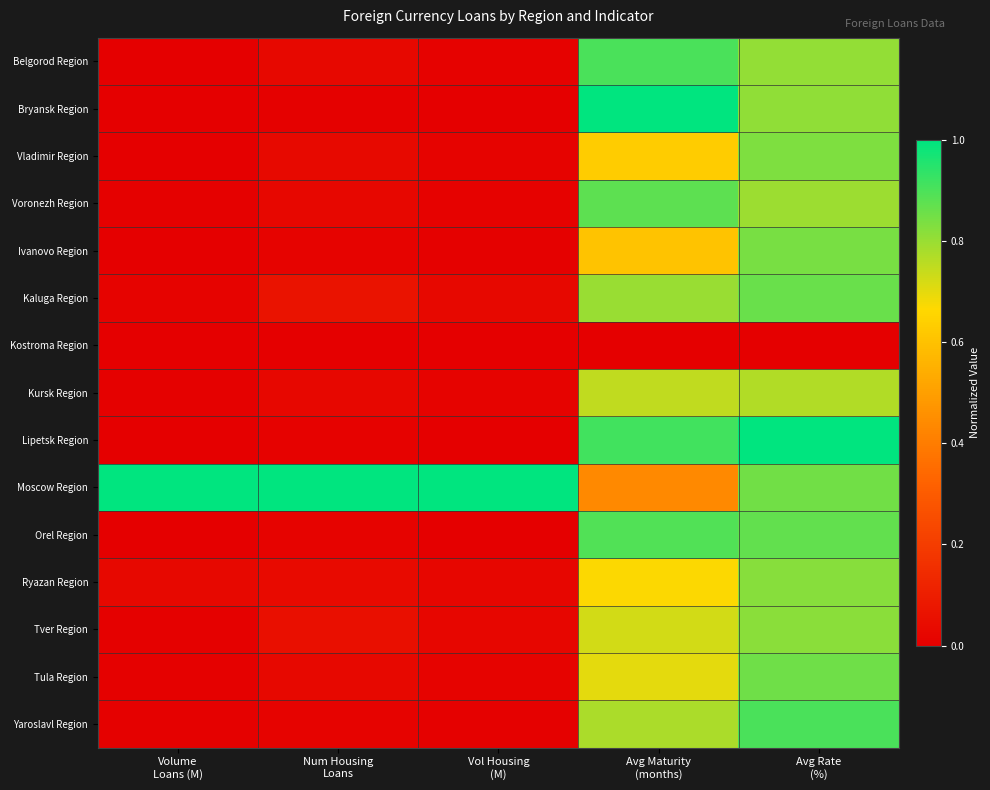

Reading left to right, extract all data points from this chart.

Belgorod Region: Volume
Loans (M)=0.0	Num Housing
Loans=0.0	Vol Housing
(M)=0.0	Avg Maturity
(months)=0.9	Avg Rate
(%)=0.8
Bryansk Region: Volume
Loans (M)=0.0	Num Housing
Loans=0.0	Vol Housing
(M)=0.0	Avg Maturity
(months)=1.0	Avg Rate
(%)=0.8
Vladimir Region: Volume
Loans (M)=0.0	Num Housing
Loans=0.0	Vol Housing
(M)=0.0	Avg Maturity
(months)=0.6	Avg Rate
(%)=0.8
Voronezh Region: Volume
Loans (M)=0.0	Num Housing
Loans=0.0	Vol Housing
(M)=0.0	Avg Maturity
(months)=0.9	Avg Rate
(%)=0.8
Ivanovo Region: Volume
Loans (M)=0.0	Num Housing
Loans=0.0	Vol Housing
(M)=0.0	Avg Maturity
(months)=0.6	Avg Rate
(%)=0.8
Kaluga Region: Volume
Loans (M)=0.0	Num Housing
Loans=0.1	Vol Housing
(M)=0.0	Avg Maturity
(months)=0.8	Avg Rate
(%)=0.9
Kostroma Region: Volume
Loans (M)=0.0	Num Housing
Loans=0.0	Vol Housing
(M)=0.0	Avg Maturity
(months)=0.0	Avg Rate
(%)=0.0
Kursk Region: Volume
Loans (M)=0.0	Num Housing
Loans=0.0	Vol Housing
(M)=0.0	Avg Maturity
(months)=0.7	Avg Rate
(%)=0.8
Lipetsk Region: Volume
Loans (M)=0.0	Num Housing
Loans=0.0	Vol Housing
(M)=0.0	Avg Maturity
(months)=0.9	Avg Rate
(%)=1.0
Moscow Region: Volume
Loans (M)=1.0	Num Housing
Loans=1.0	Vol Housing
(M)=1.0	Avg Maturity
(months)=0.4	Avg Rate
(%)=0.9
Orel Region: Volume
Loans (M)=0.0	Num Housing
Loans=0.0	Vol Housing
(M)=0.0	Avg Maturity
(months)=0.9	Avg Rate
(%)=0.9
Ryazan Region: Volume
Loans (M)=0.0	Num Housing
Loans=0.0	Vol Housing
(M)=0.0	Avg Maturity
(months)=0.7	Avg Rate
(%)=0.8
Tver Region: Volume
Loans (M)=0.0	Num Housing
Loans=0.1	Vol Housing
(M)=0.0	Avg Maturity
(months)=0.7	Avg Rate
(%)=0.8
Tula Region: Volume
Loans (M)=0.0	Num Housing
Loans=0.0	Vol Housing
(M)=0.0	Avg Maturity
(months)=0.7	Avg Rate
(%)=0.9
Yaroslavl Region: Volume
Loans (M)=0.0	Num Housing
Loans=0.0	Vol Housing
(M)=0.0	Avg Maturity
(months)=0.8	Avg Rate
(%)=0.9